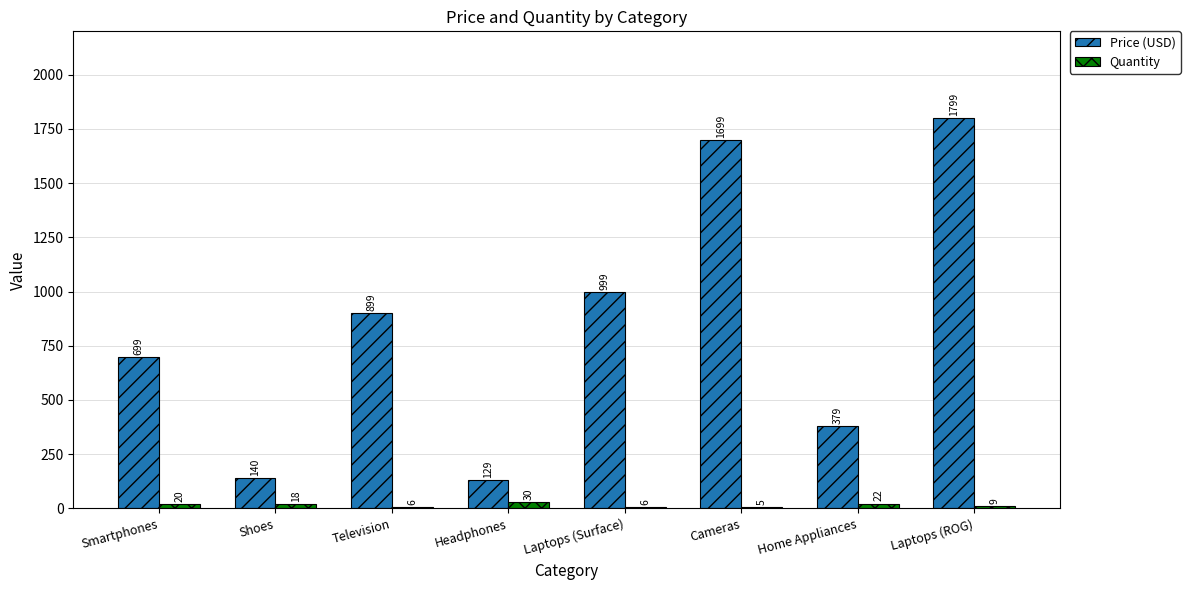

Is the value of Quantity at Smartphones greater than the value of Price (USD) at Television?

No